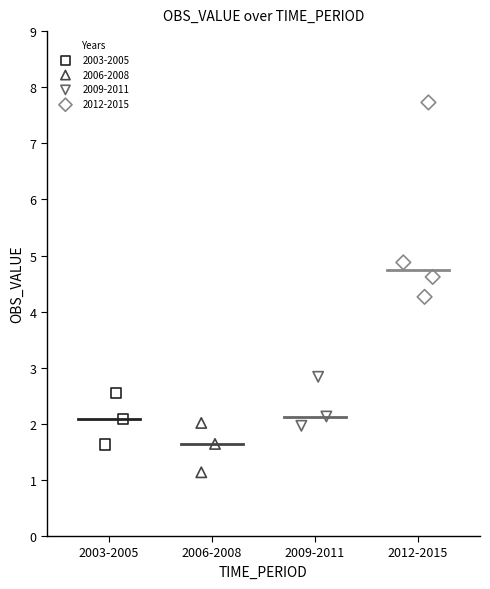

Which series reaches the maximum Y coordinate?

2012-2015